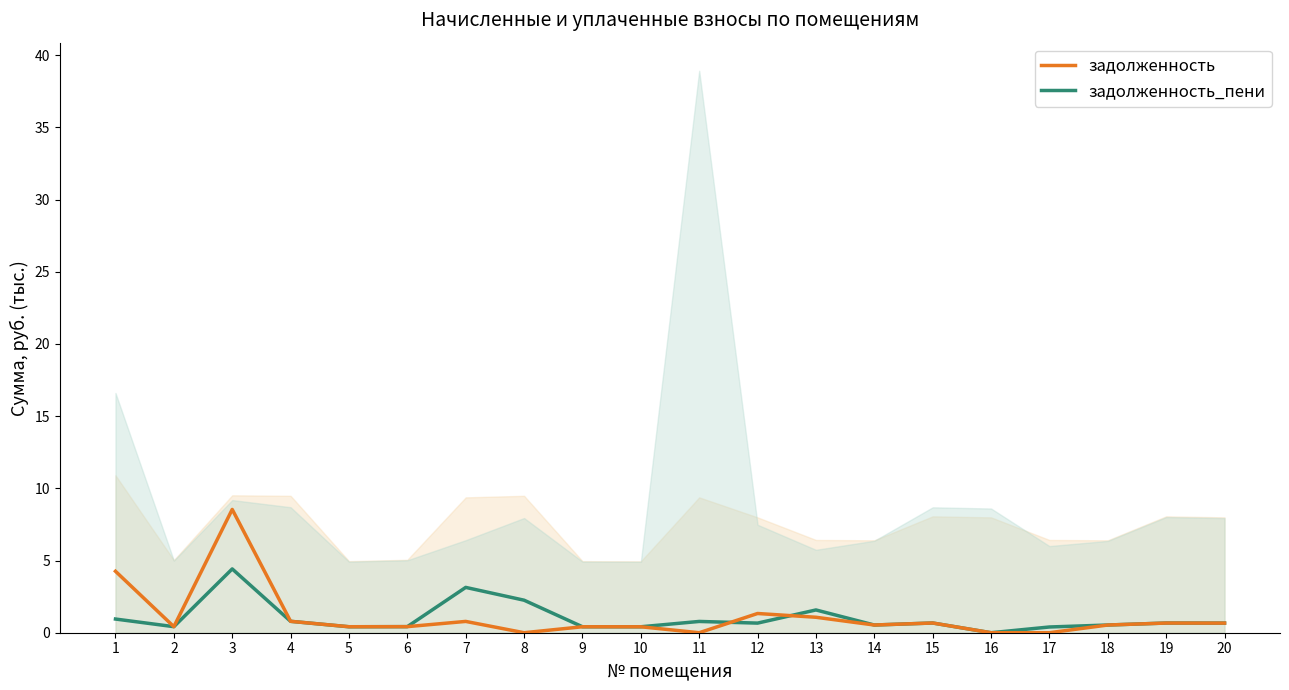

Which series has the largest range (max minus min)?

задолженность